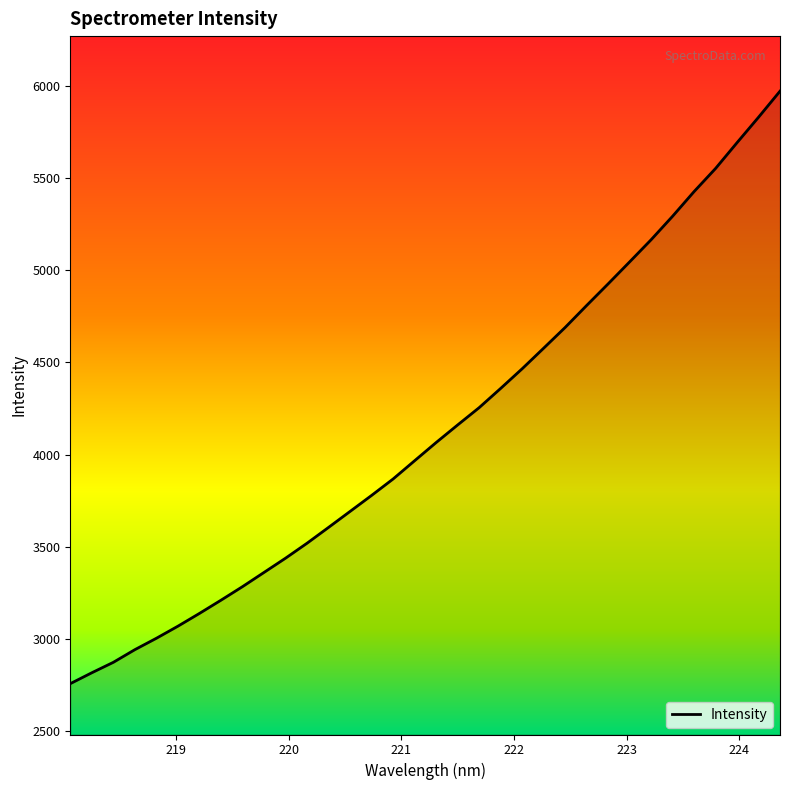

What is the greatest value displayed?

5970.7